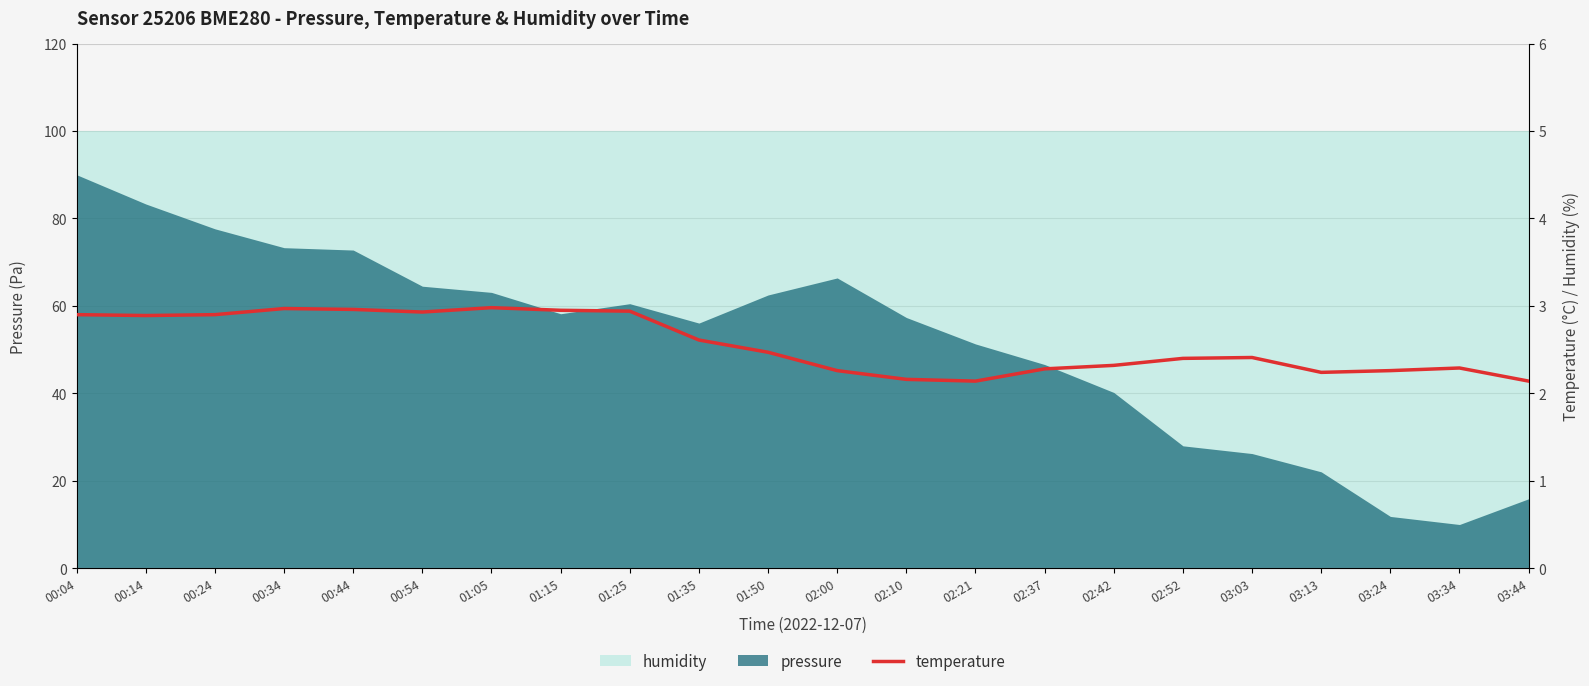

What is the sum of the values at 01:50 and 03:13?

4.7